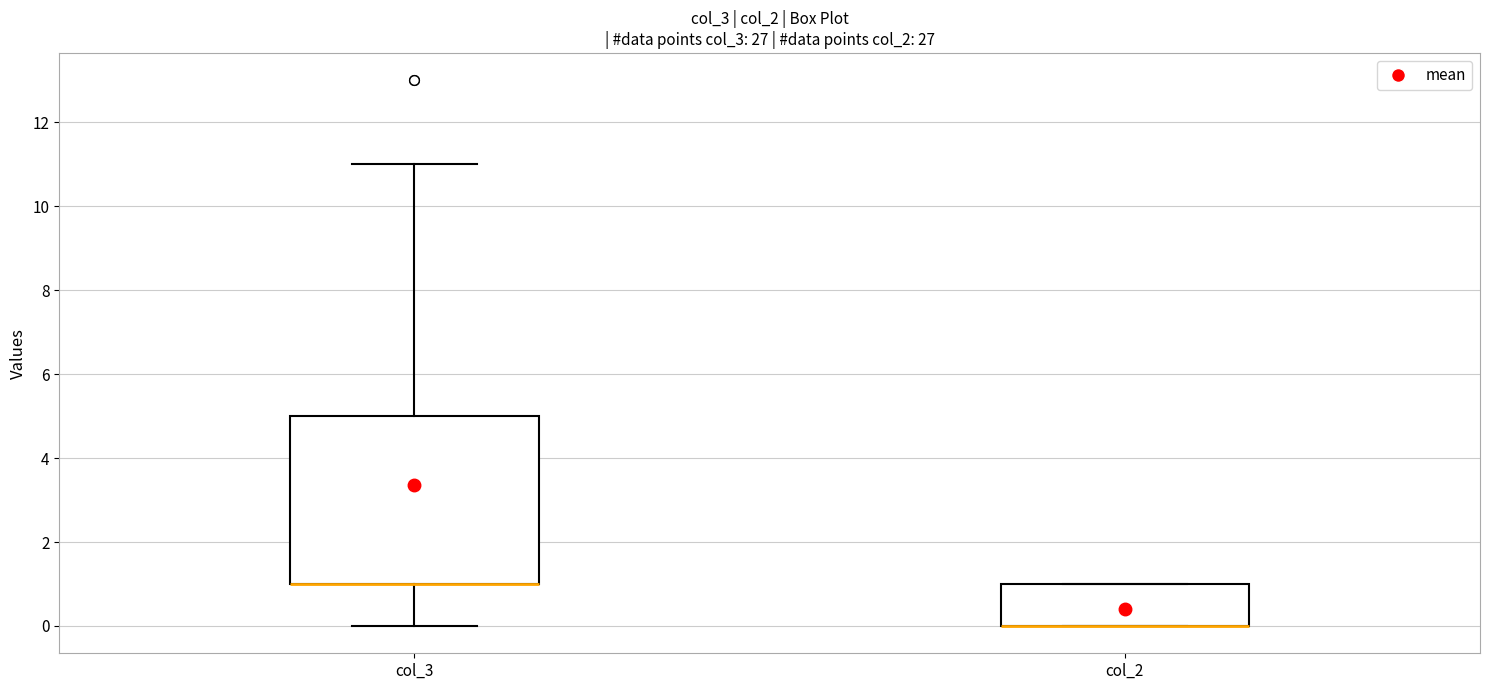

Comparing the boxes themselves (not the whiskers), which one is the tallest?

col_3